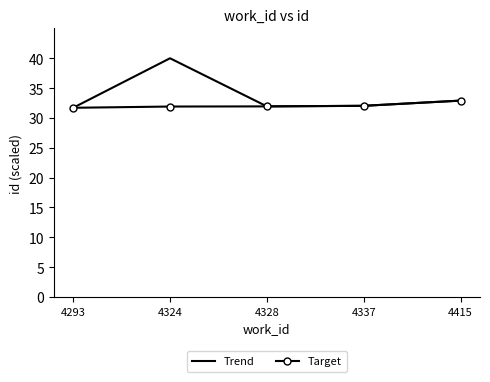

Which series has the widest spread of values?

Trend